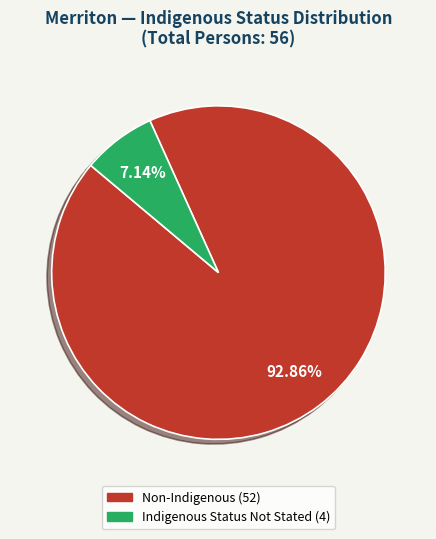

Is there any slice that represents more than half of the pie?

Yes